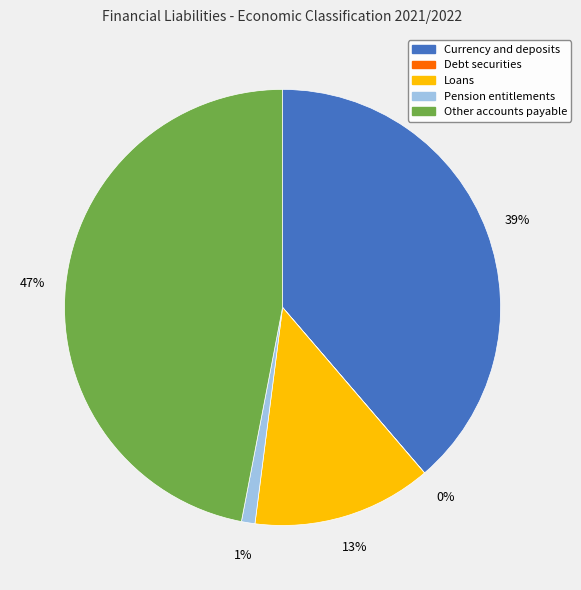

To the nearest percent, what is the difference between the largest and smallest slice percentages?

47%